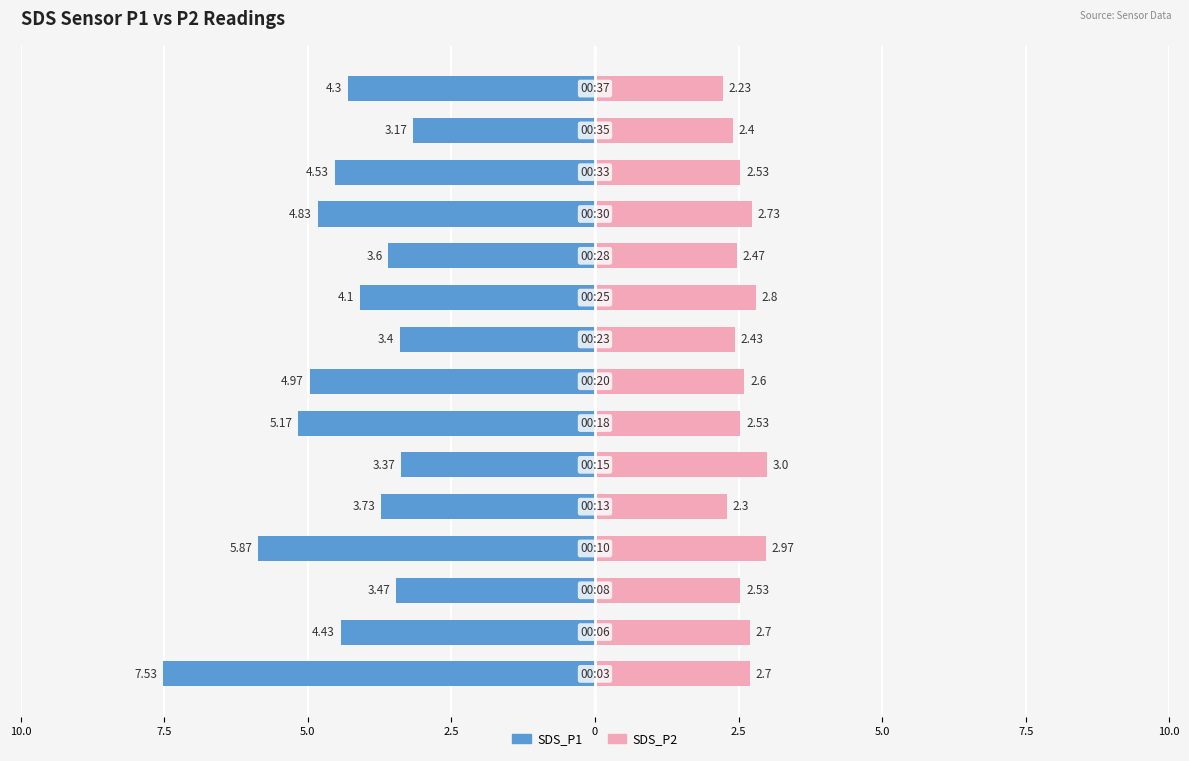

Which series has the widest spread of values?

SDS_P1